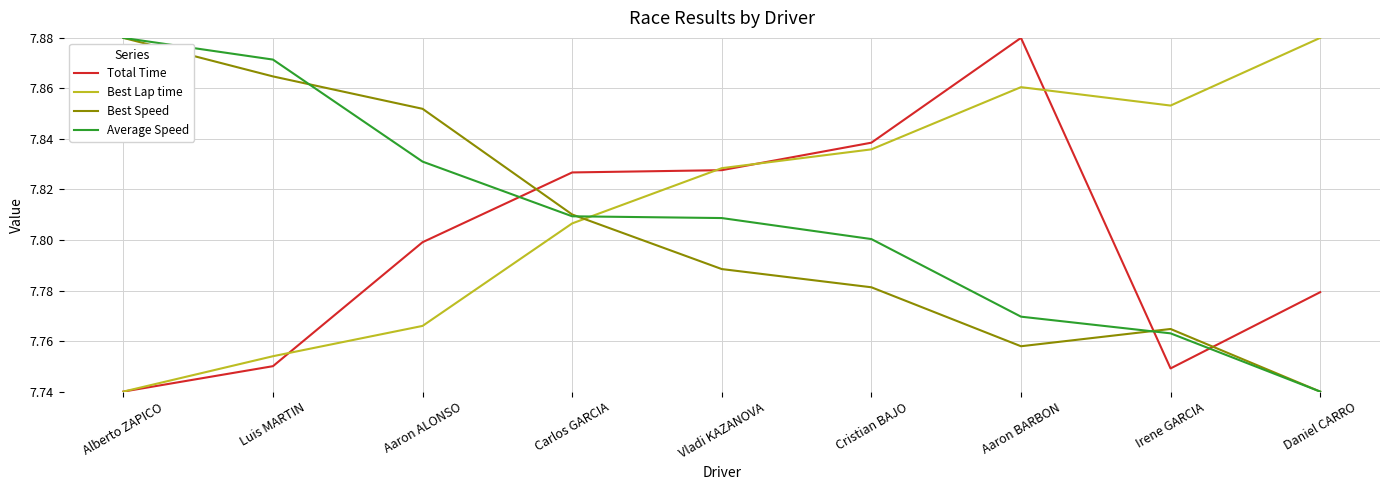

Which category has the highest value in the Best Lap time series?

Daniel CARRO